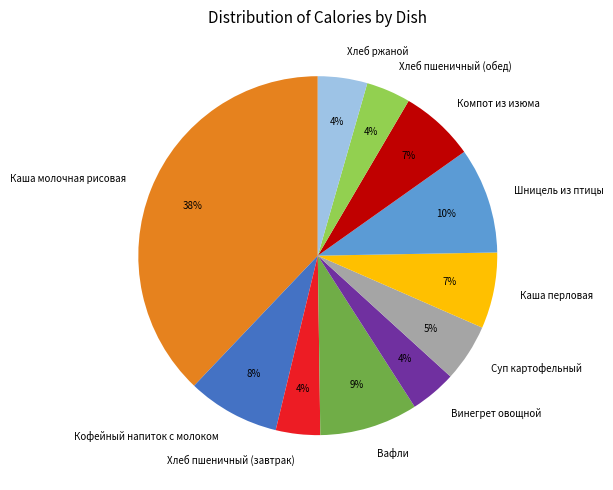

How many slices are in this pie chart?

11